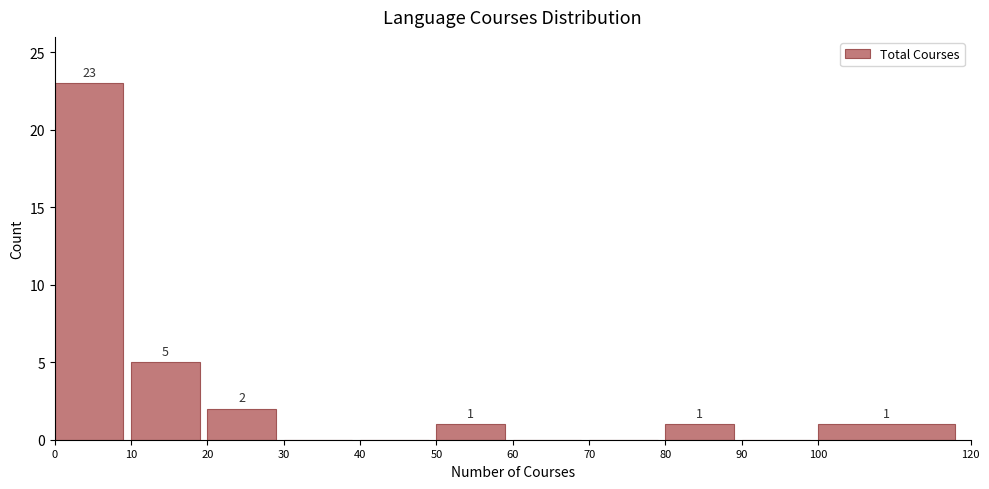

Over which range of the x-axis is the bar tallest?

0 to 10